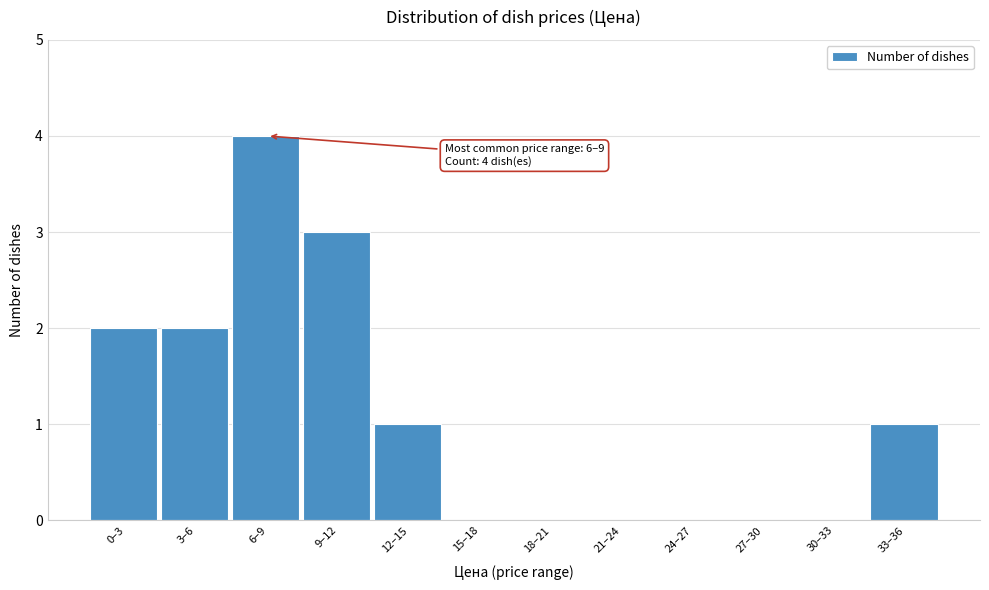

Reading left to right, transcribe all the data shown in this chart.

0–3=2	3–6=2	6–9=4	9–12=3	12–15=1	15–18=0	18–21=0	21–24=0	24–27=0	27–30=0	30–33=0	33–36=1